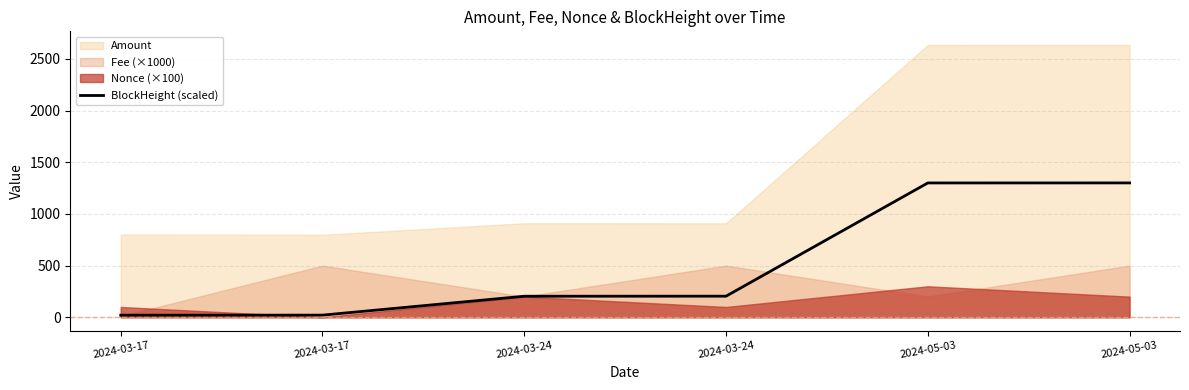

Does the chart display data point markers on the line(s)?

No